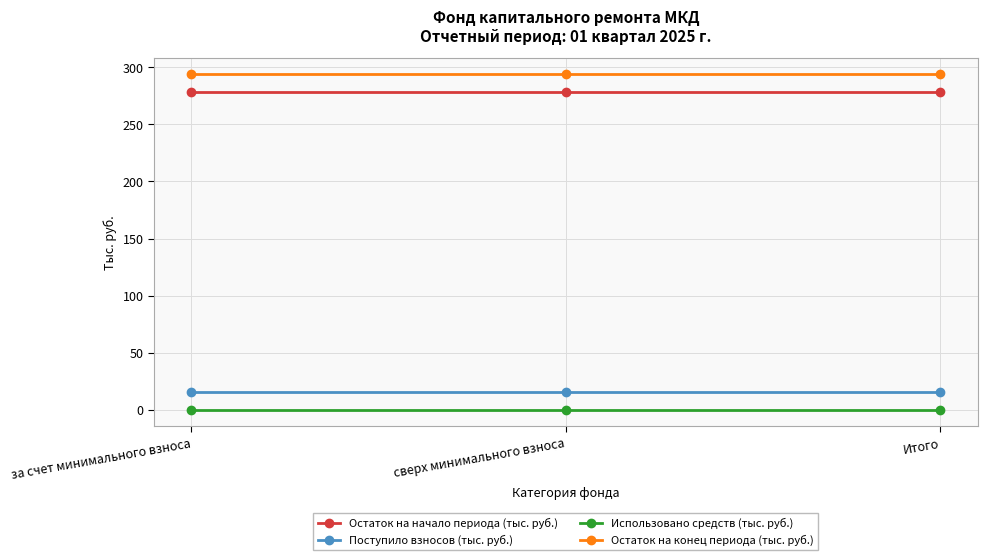

Rank the series at сверх минимального взноса from lowest to highest value.

Использовано средств (тыс. руб.), Поступило взносов (тыс. руб.), Остаток на начало периода (тыс. руб.), Остаток на конец периода (тыс. руб.)